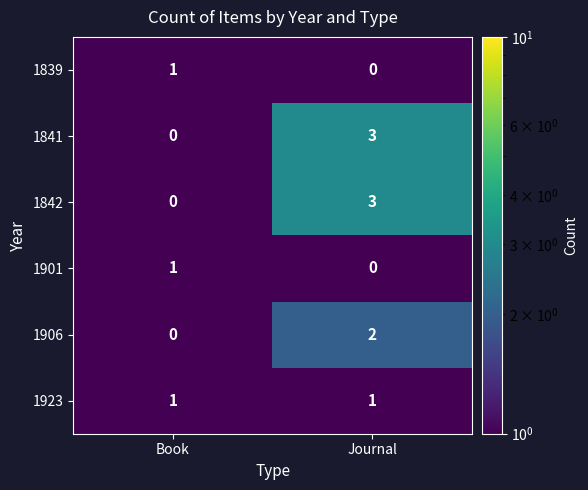

List the labels in order of 1842 value, largest first.

Journal, Book